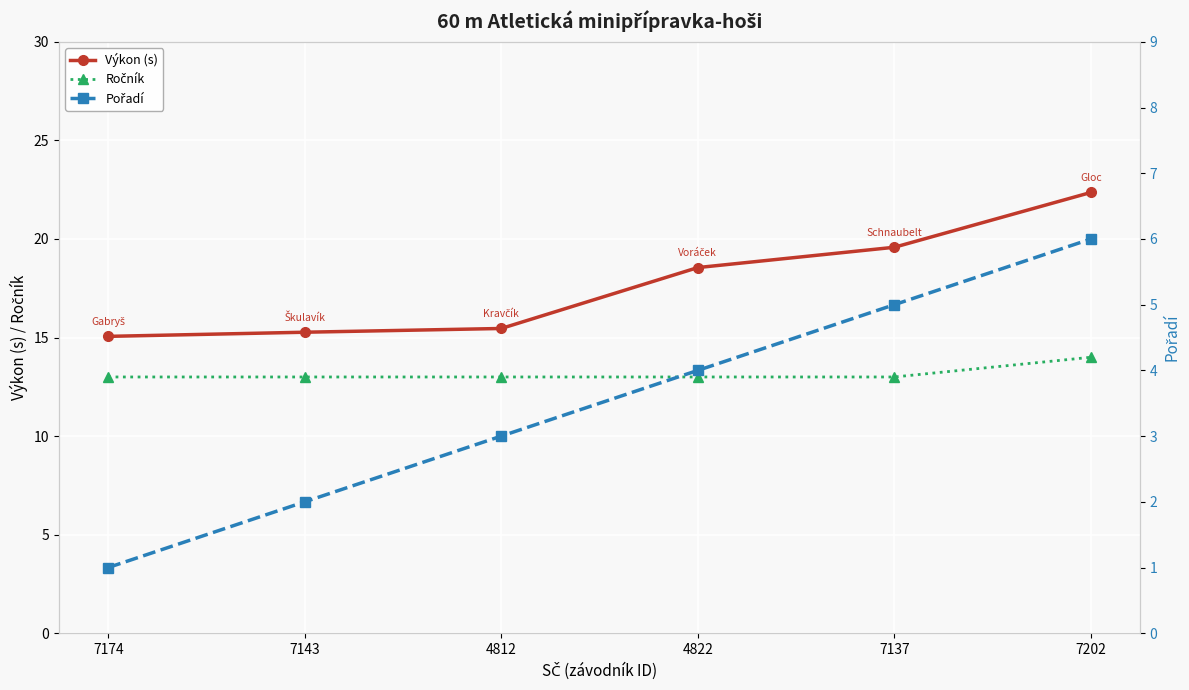

Is the value of Ročník at 7143 greater than the value of Výkon (s) at 4812?

No